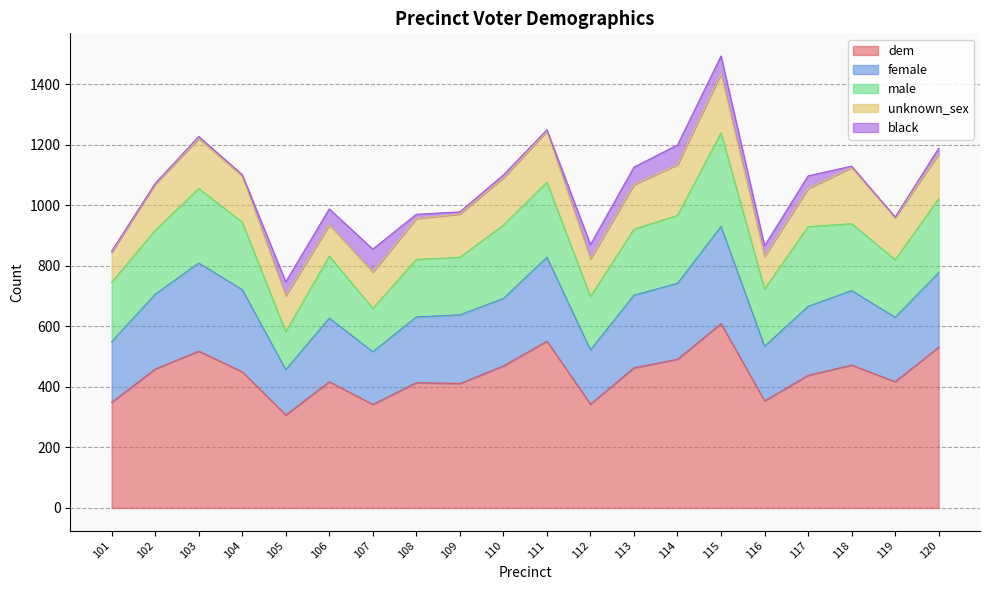

True or false: unknown_sex and dem cross at least once.

False